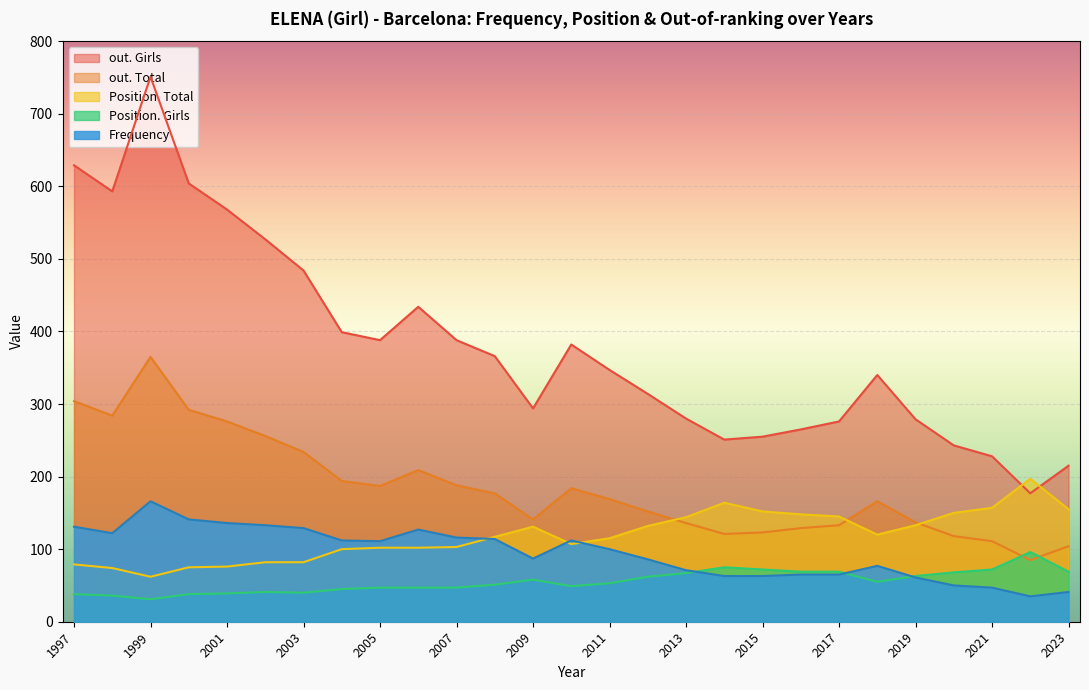

At which category is the sum across all series the highest?

1999